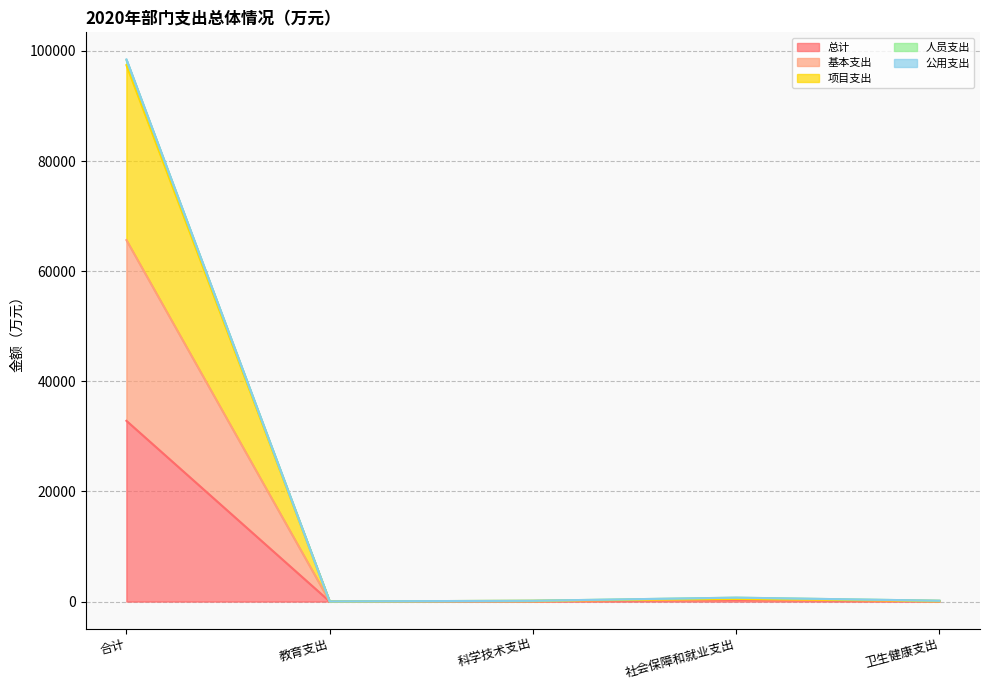

True or false: 基本支出 and 项目支出 cross at least once.

False